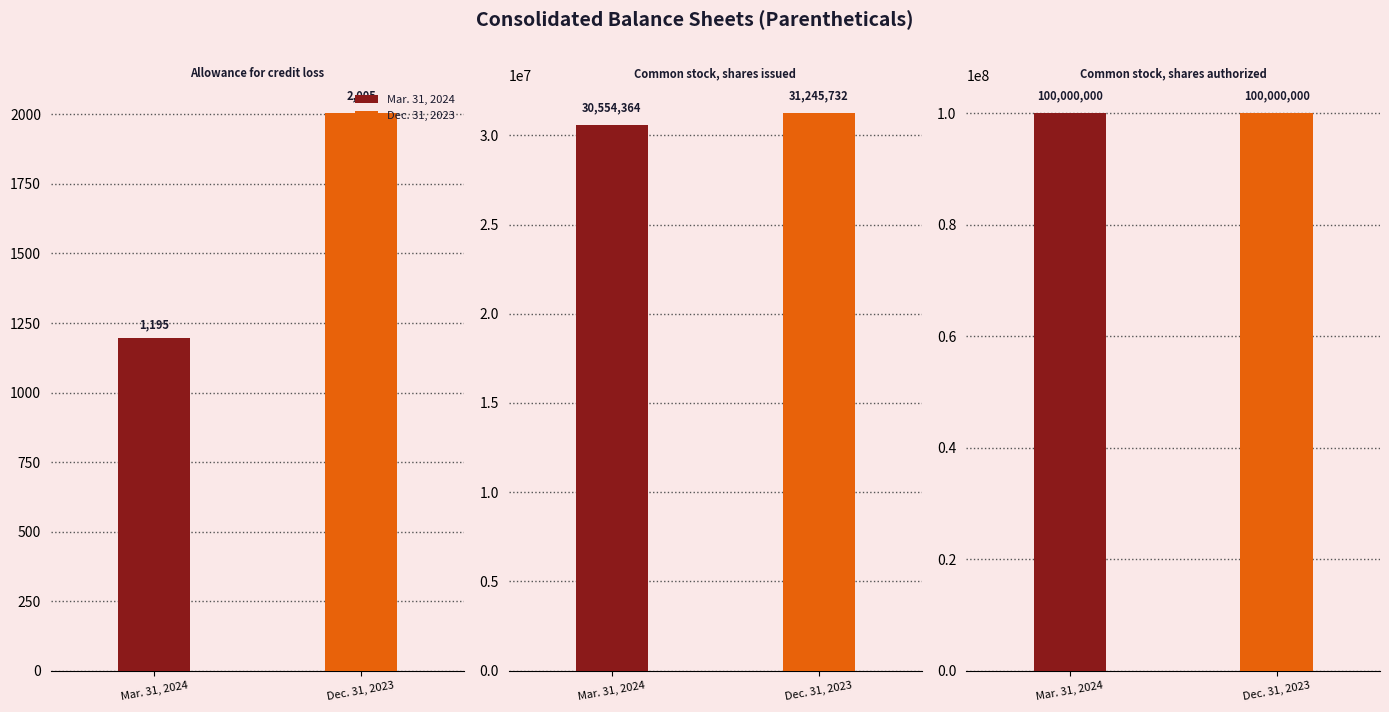

How many data points does each series have?

3